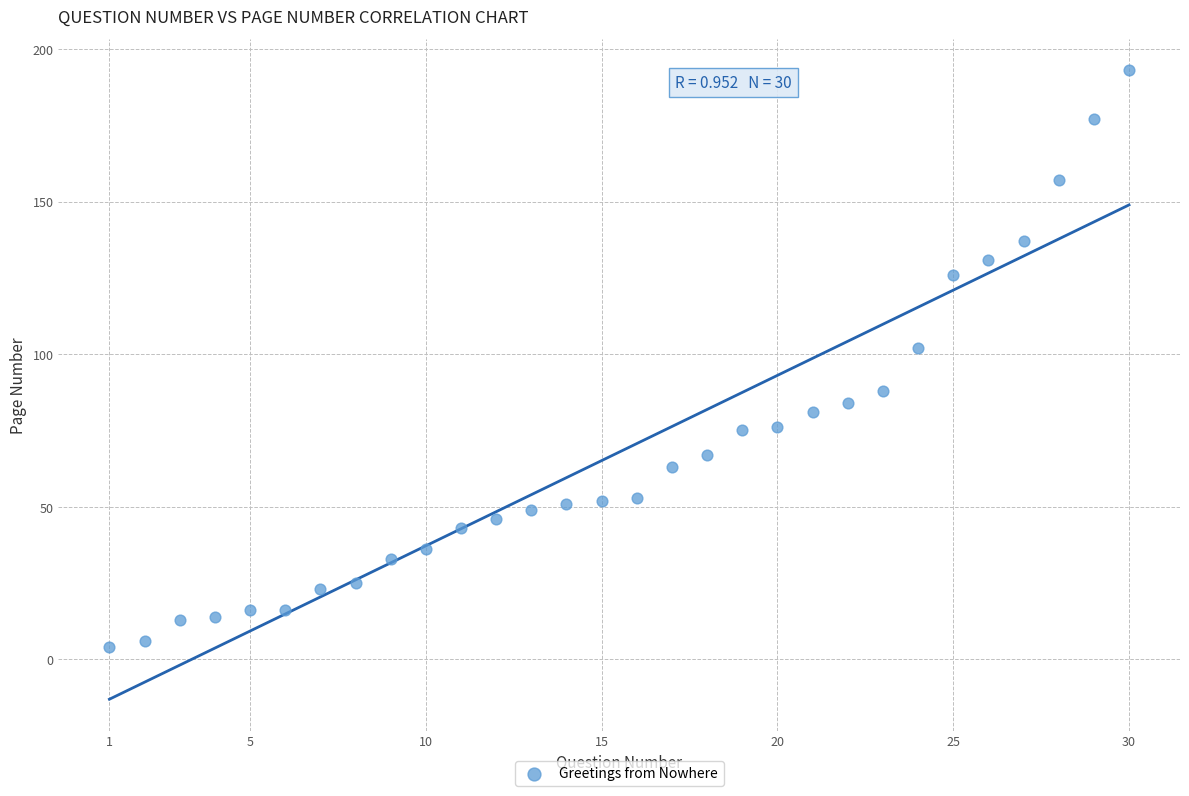

What is the range of X values (max minus min)?

29